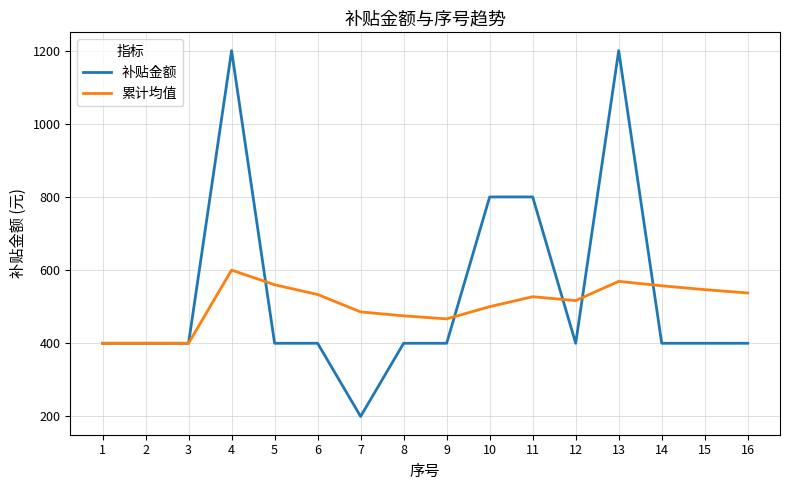

Does the chart display data point markers on the line(s)?

No